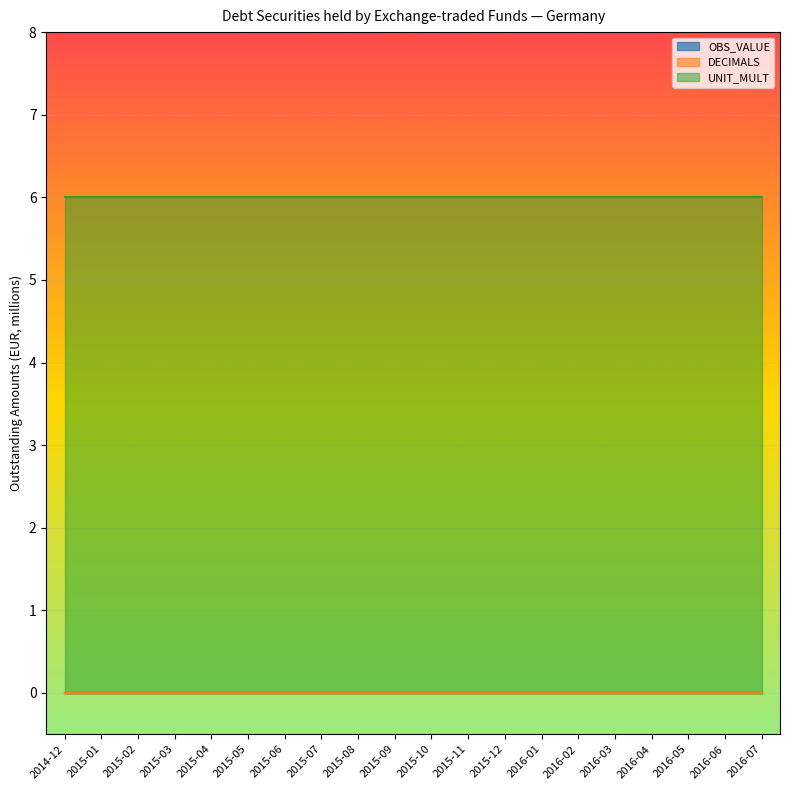

List the series in order of their peak value, lowest first.

OBS_VALUE, DECIMALS, UNIT_MULT